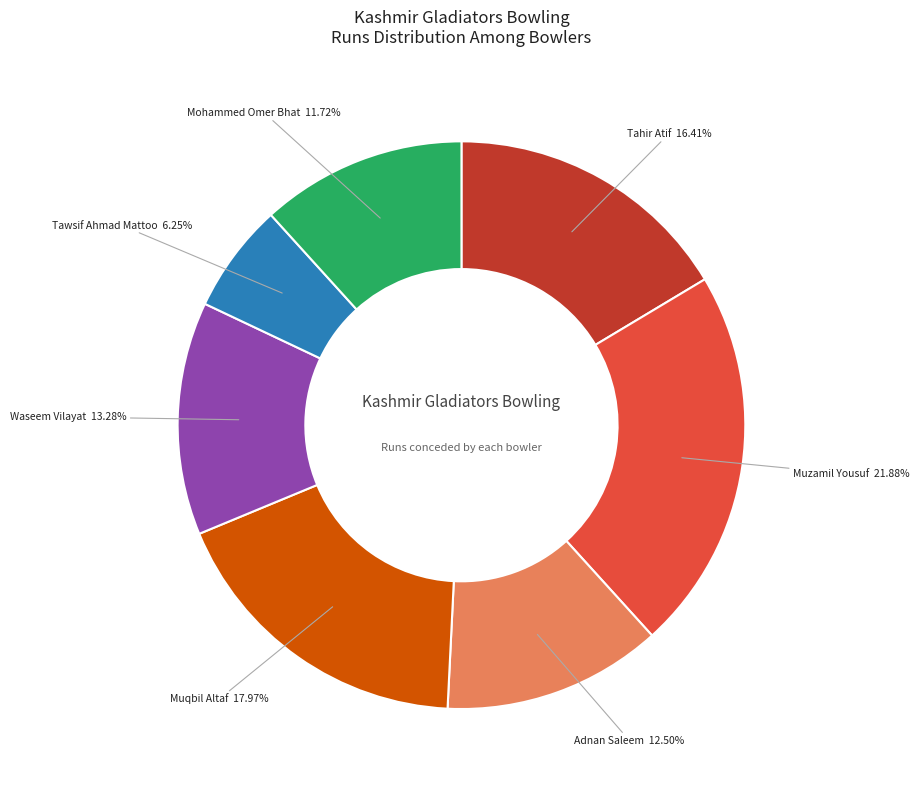

What is the total percentage of Muzamil Yousuf and Mohammed Omer Bhat?

33.6%